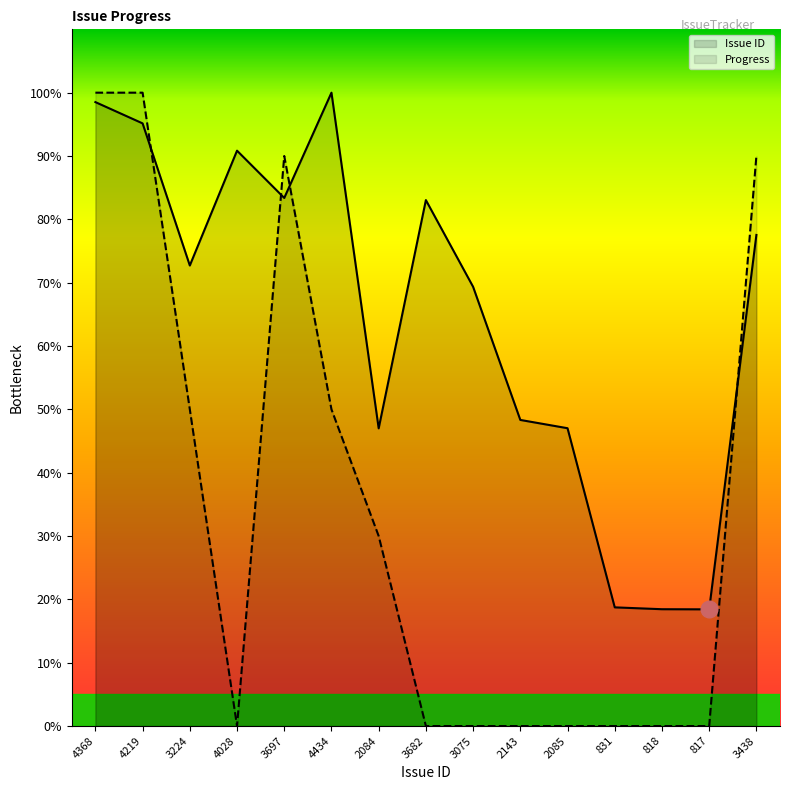

What is the label of the 15th point from the left?

3438